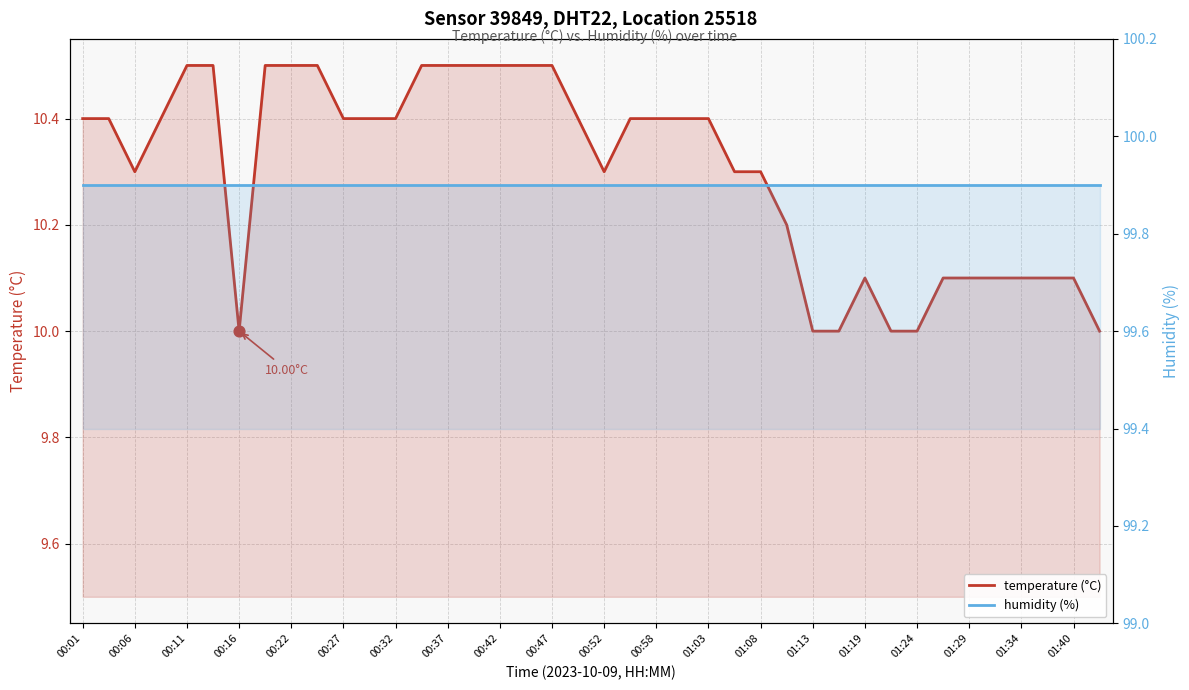

Which series reaches the minimum Y coordinate?

temperature (°C)